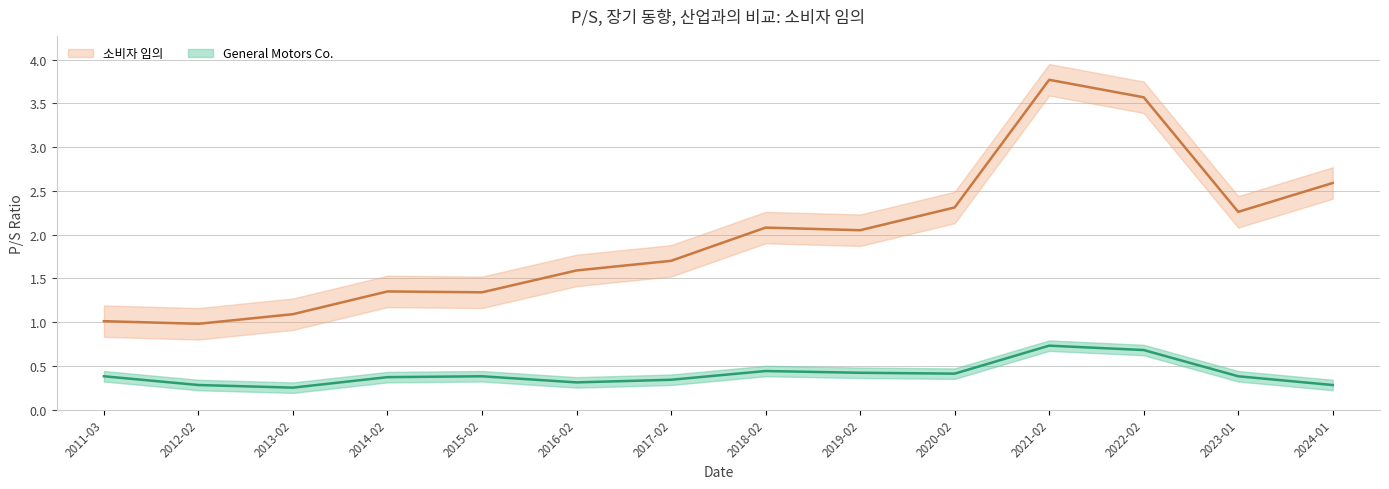

How many interior local valleys does the 소비자 임의 series have?

4